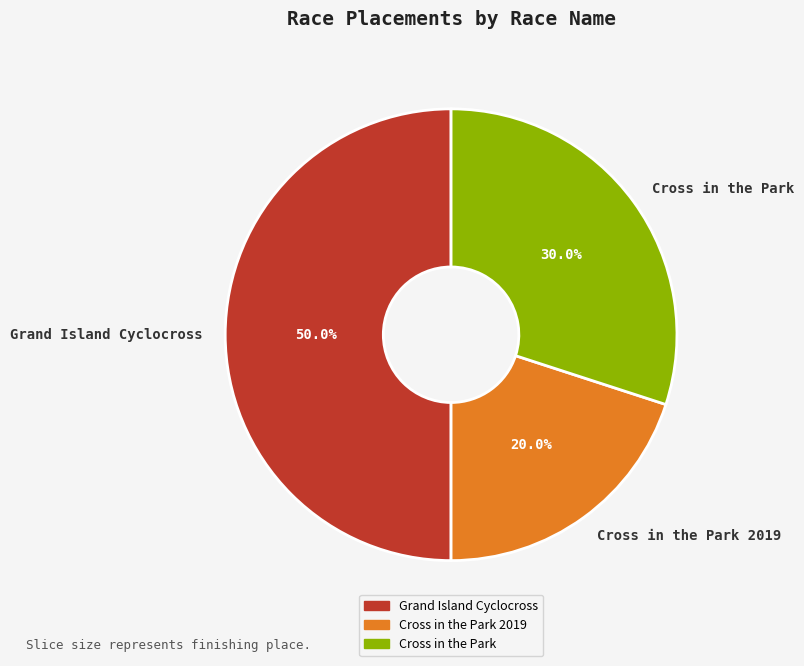

What percentage is the Cross in the Park slice, to the nearest percent?

30%